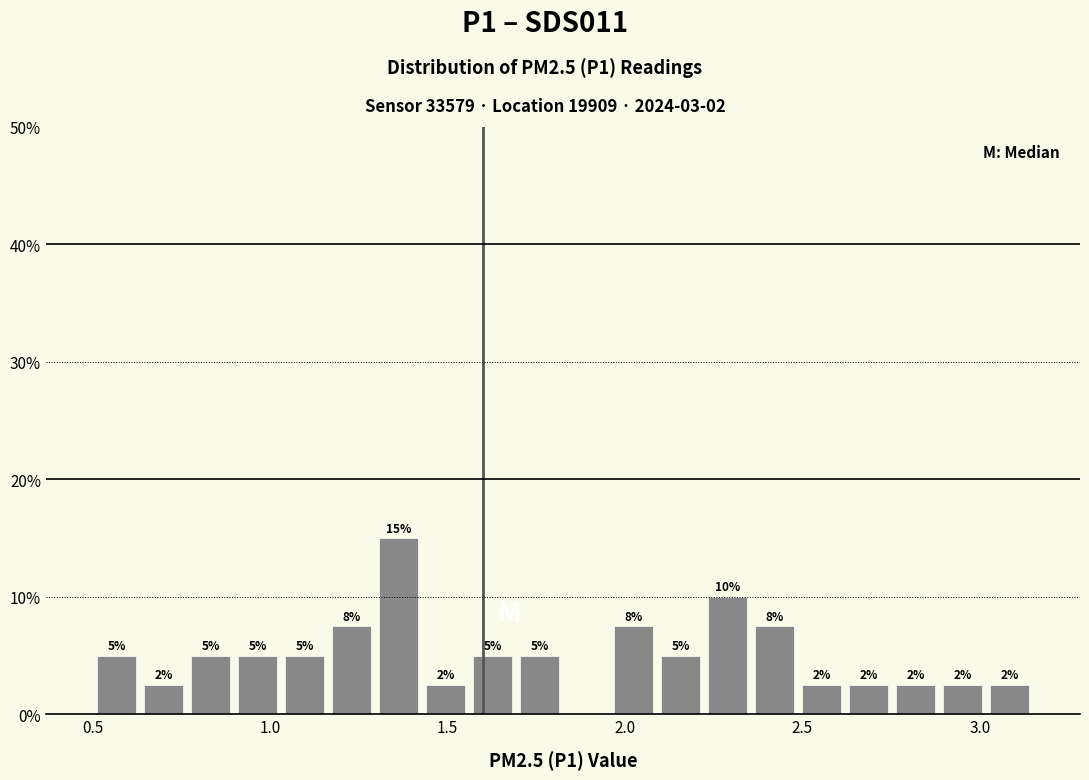

Read against the x-axis, roughly where is the centre of the tallest bar?

1.35